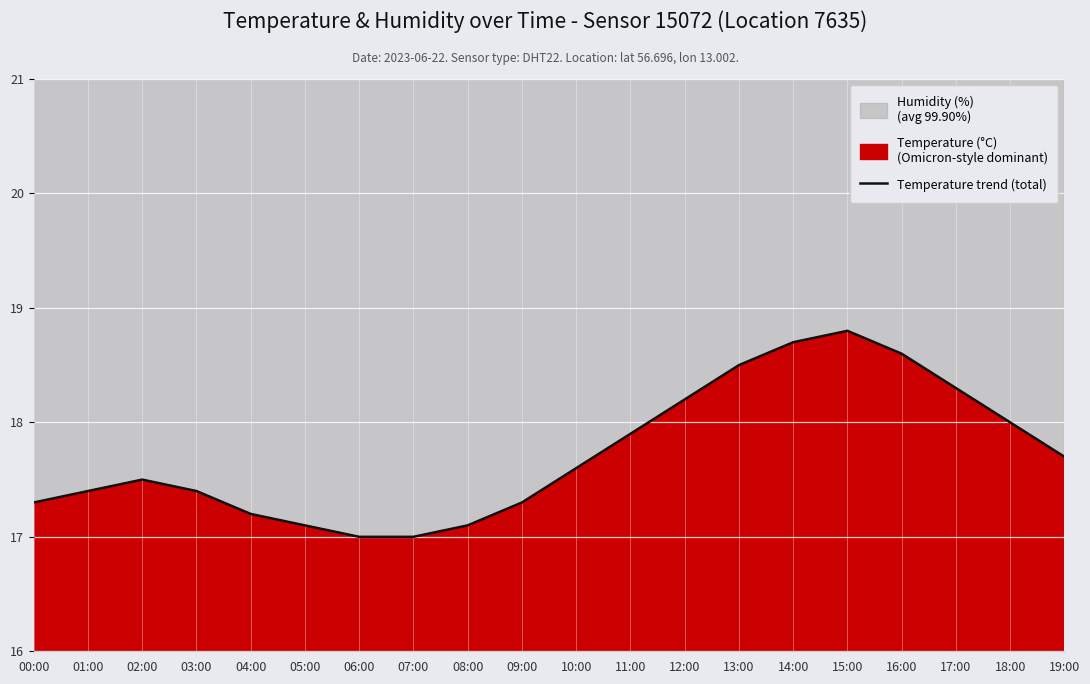

What position from the right is 03:00?

17